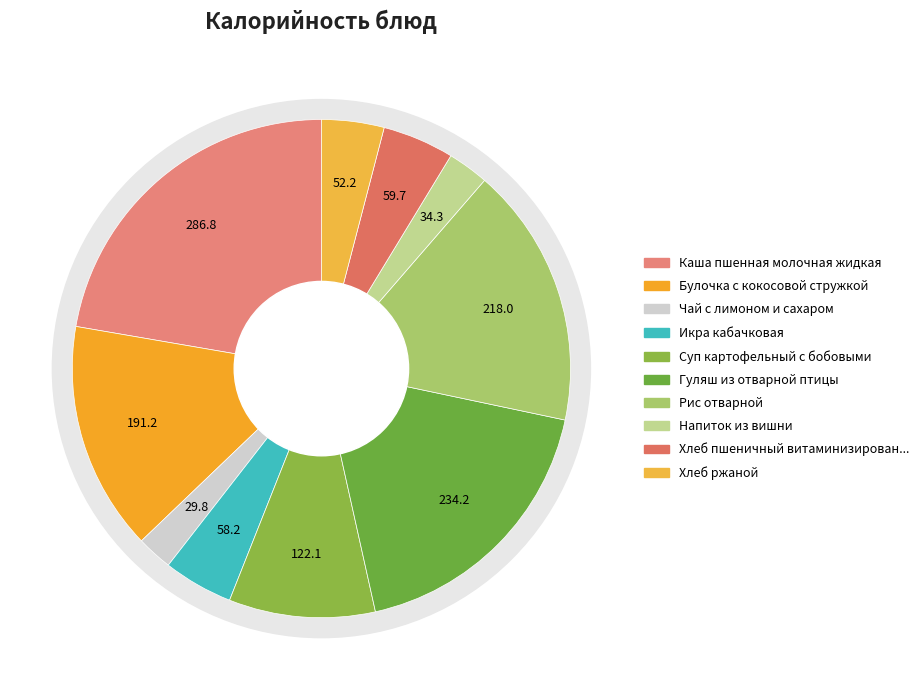

Which category has the biggest portion of the pie?

Каша пшенная молочная жидкая